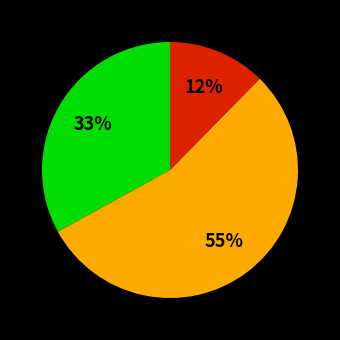

Does any single category account for the majority?

Yes